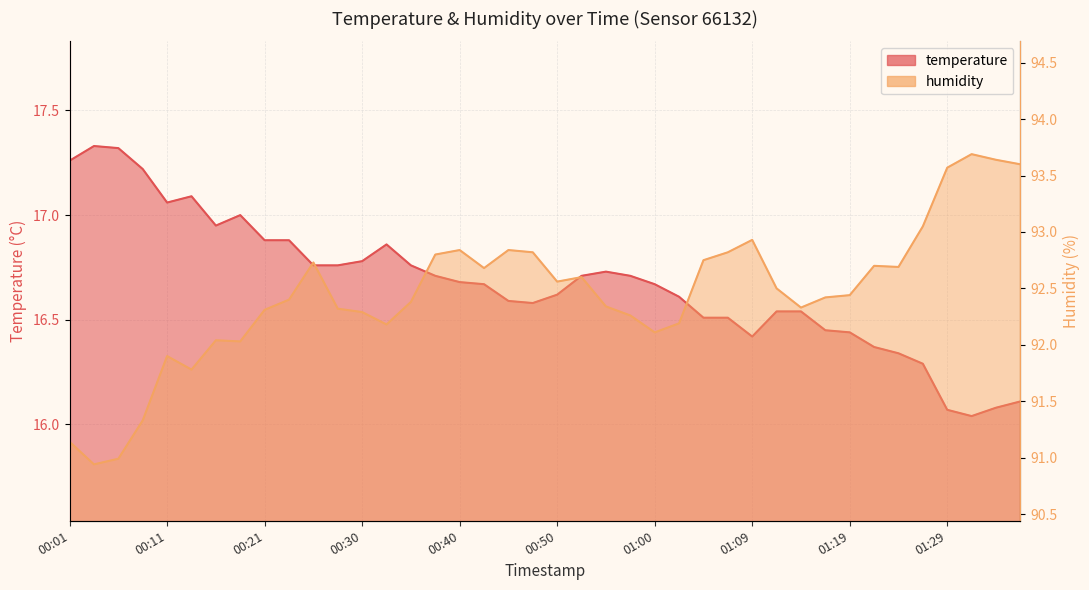

What is the sum of all temperature values?

666.9